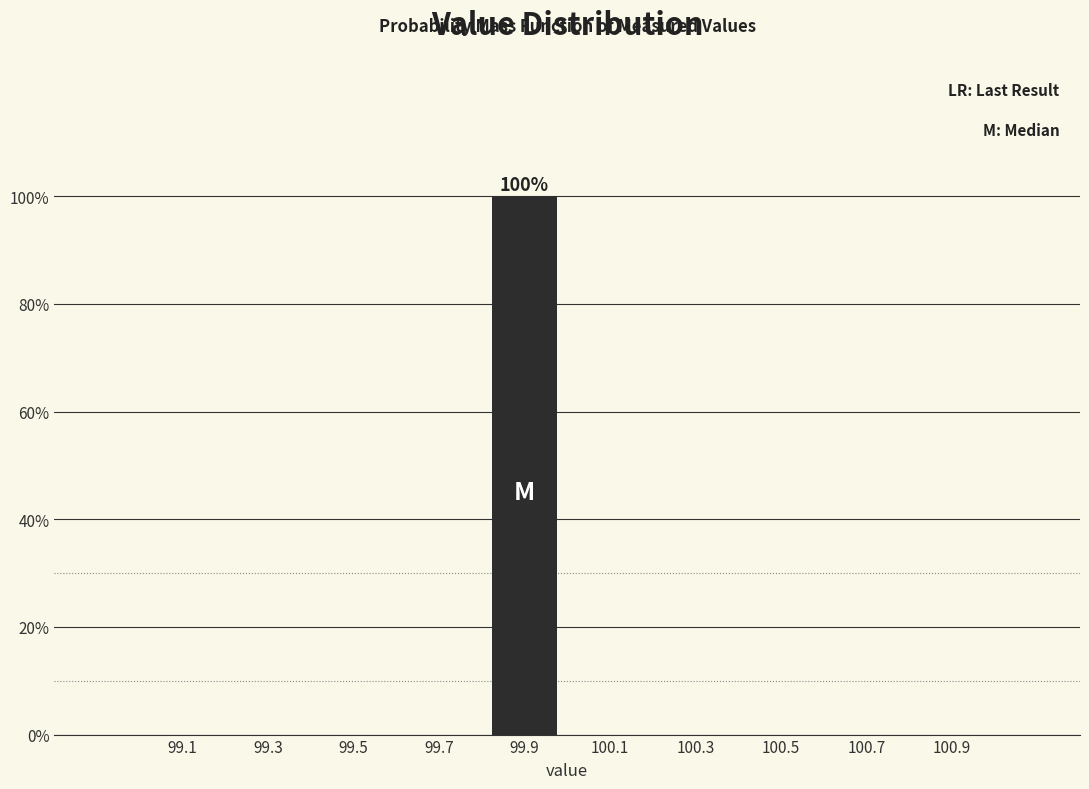

Over which range of the x-axis is the bar tallest?

99.8 to 100.0